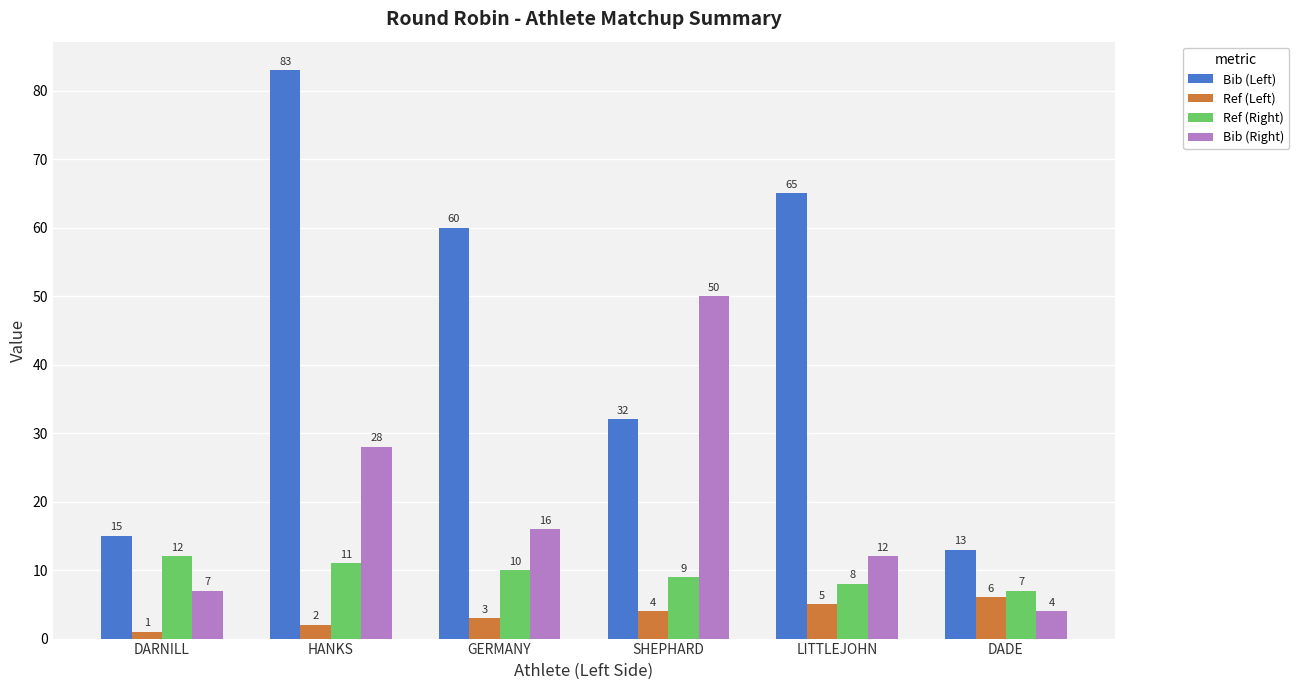

What is the spread (max minus min) of values at SHEPHARD?

46